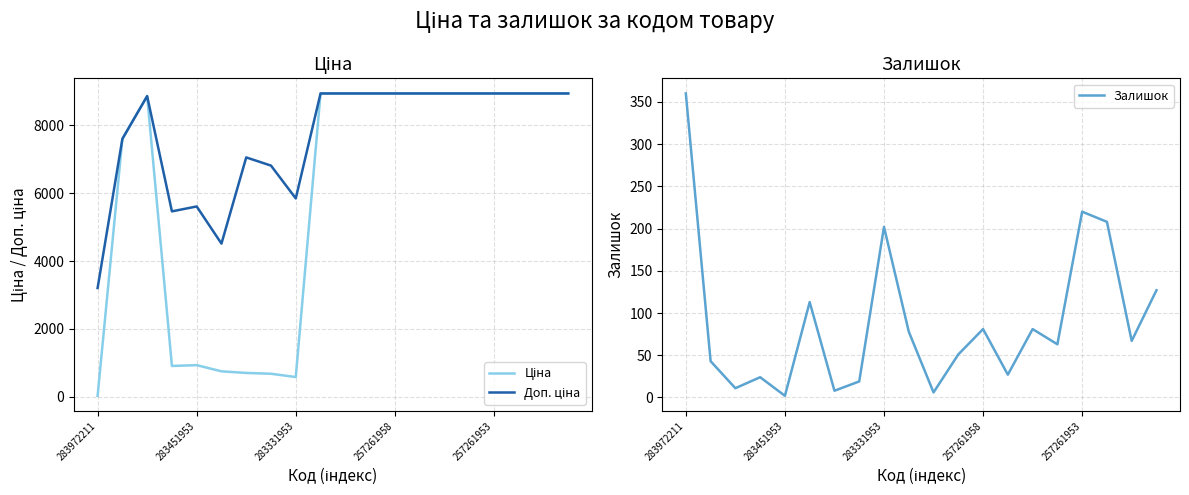

Where is Залишок nearest to the value 181?

283331953